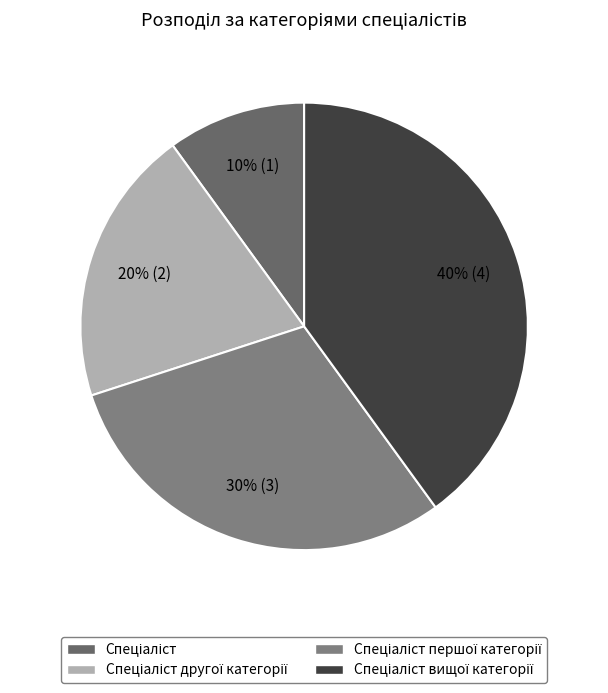

How many segments does this pie chart have?

4